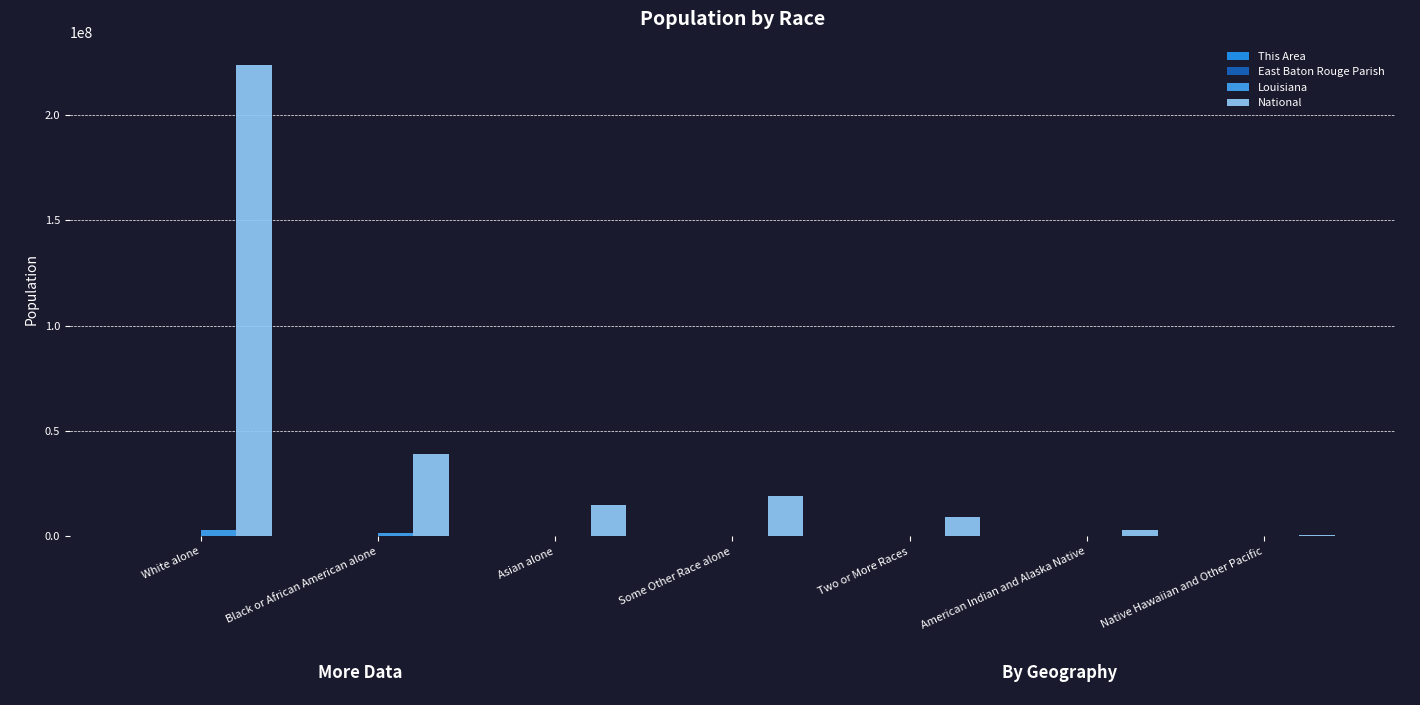

What is the difference between the maximum and minimum values in the National series?

223013252